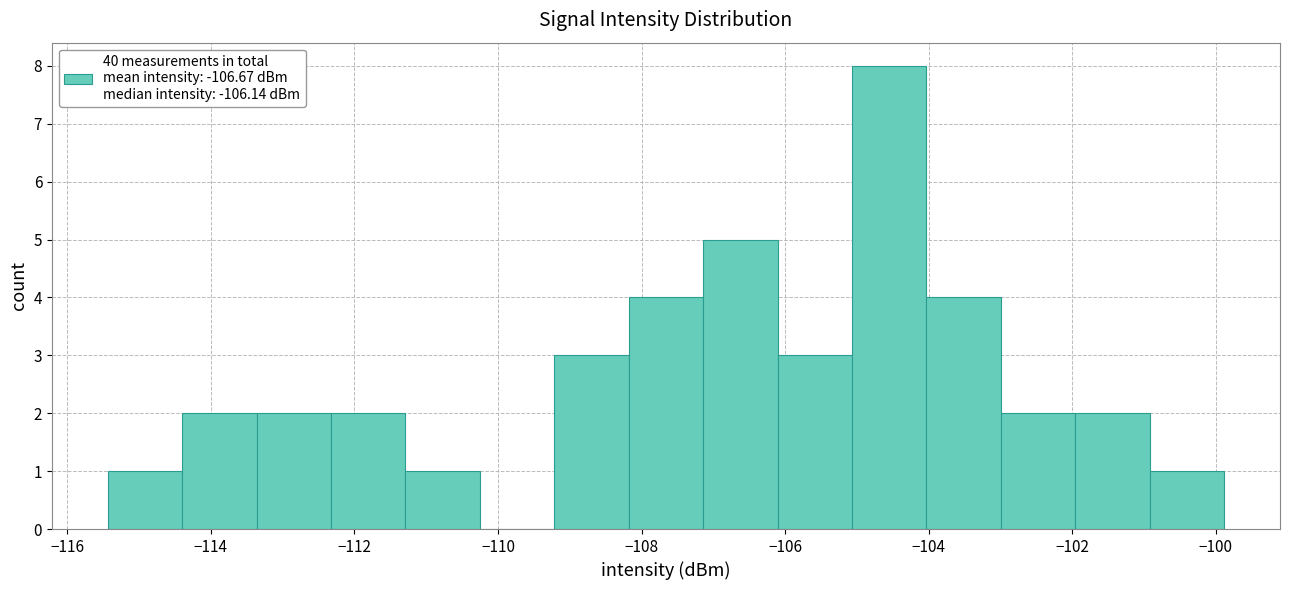

Reading left to right, list every bar in this chart as the range it spans on the x-axis followed by its height. Neither the bar edges nor the heights are printed on the chart, so give them approximately, as read against the axes.

-115.4 to -114.4: 1
-114.4 to -113.4: 2
-113.4 to -112.4: 2
-112.4 to -111.2: 2
-111.2 to -110.2: 1
-110.2 to -109.2: 0
-109.2 to -108.2: 3
-108.2 to -107.2: 4
-107.2 to -106.2: 5
-106.2 to -105.0: 3
-105.0 to -104.0: 8
-104.0 to -103.0: 4
-103.0 to -102.0: 2
-102.0 to -101.0: 2
-101.0 to -99.8: 1